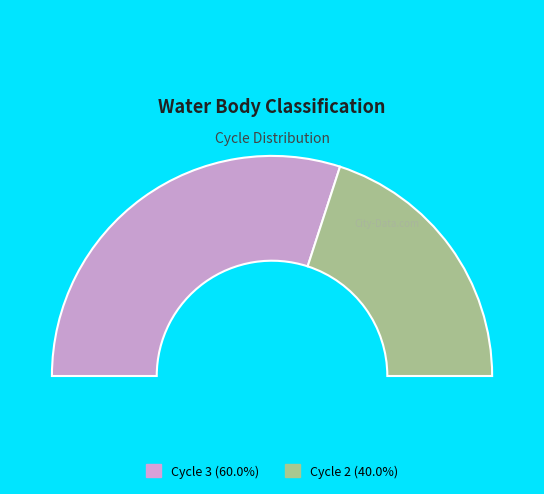

Does Cycle 2 represent more than half of the total?

No